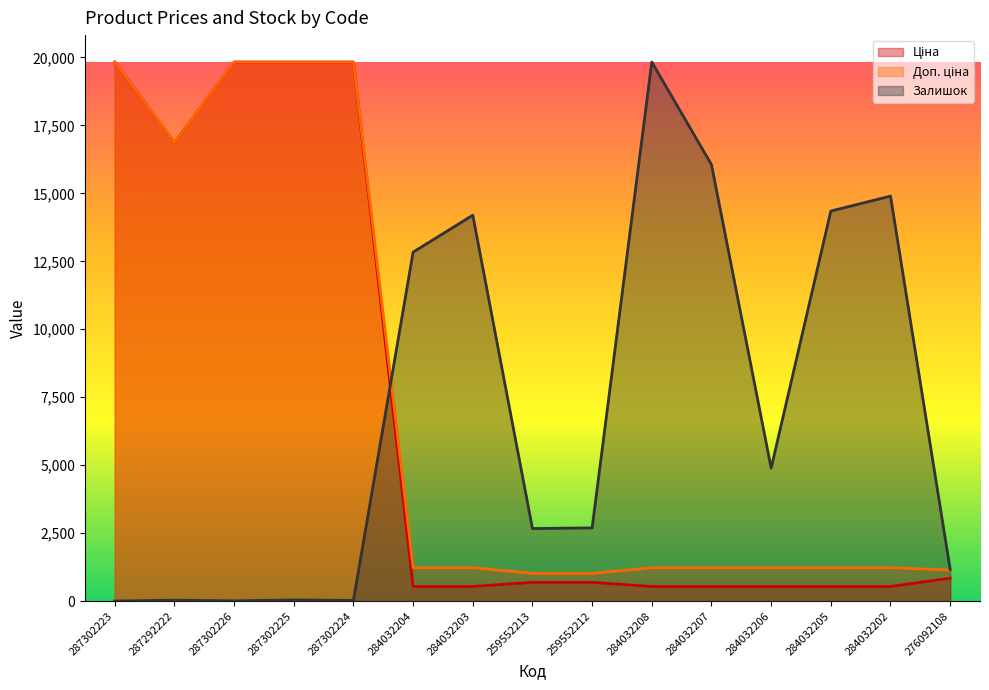

Between 287302223 and 284032205, which series saw the biggest shift?

Ціна